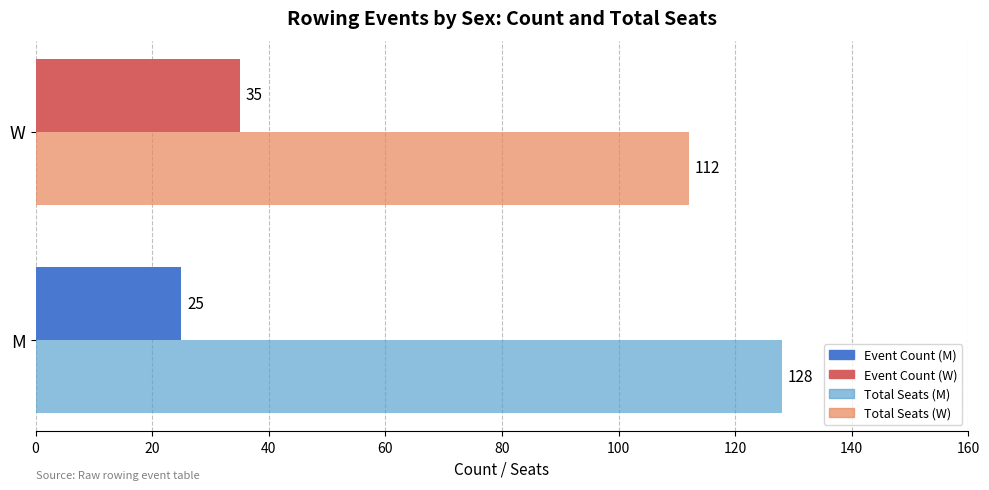

What is the total value across all series at W?

147